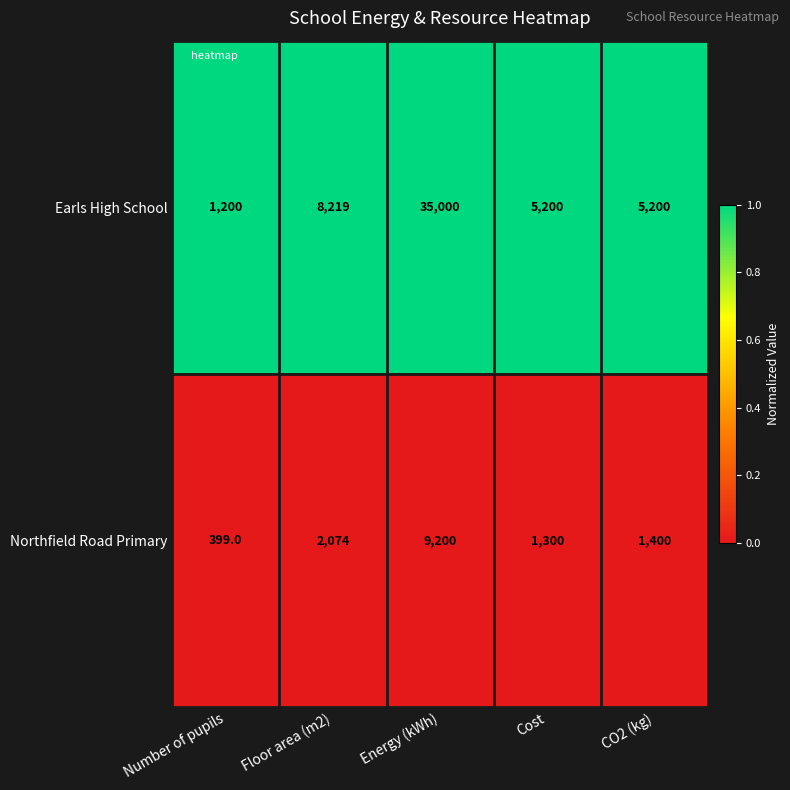

Reading left to right, what are all the values shown in this chart?

Earls High School: 1200	8219	35000	5200	5200
Northfield Road Primary: 399	2074	9200	1300	1400